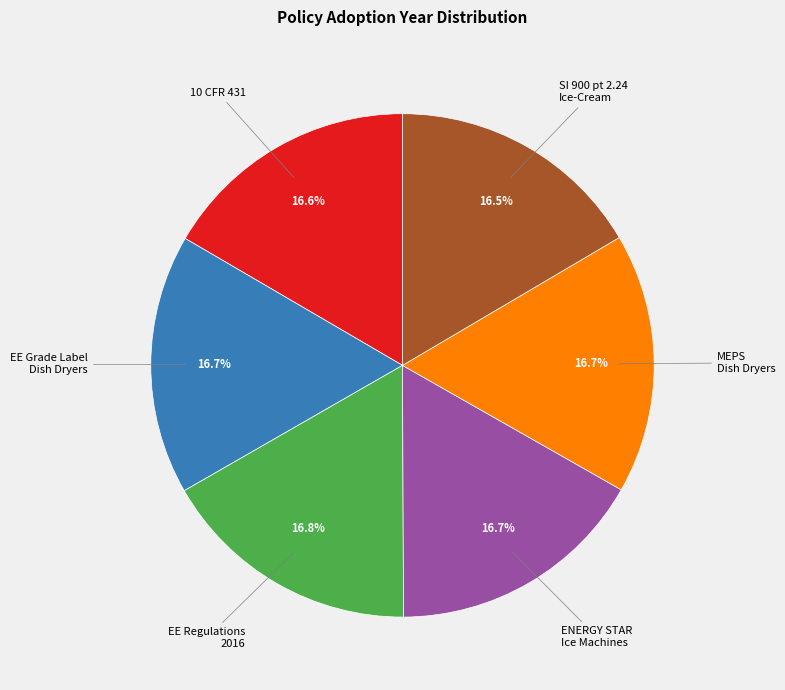

Does any single category account for the majority?

No